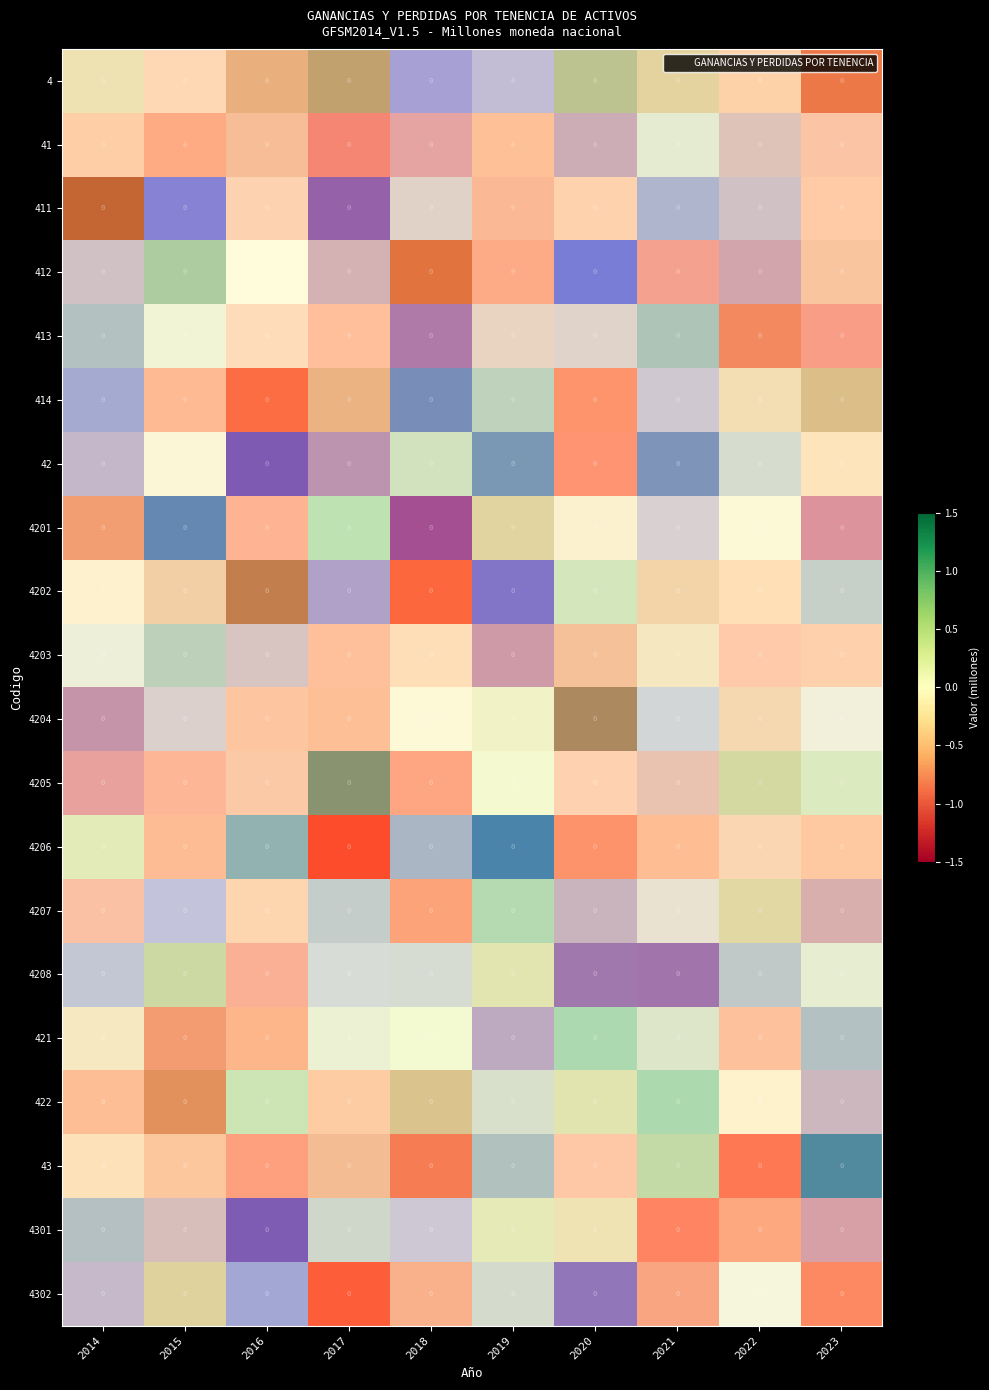

At which category is the sum across all series the highest?

2022